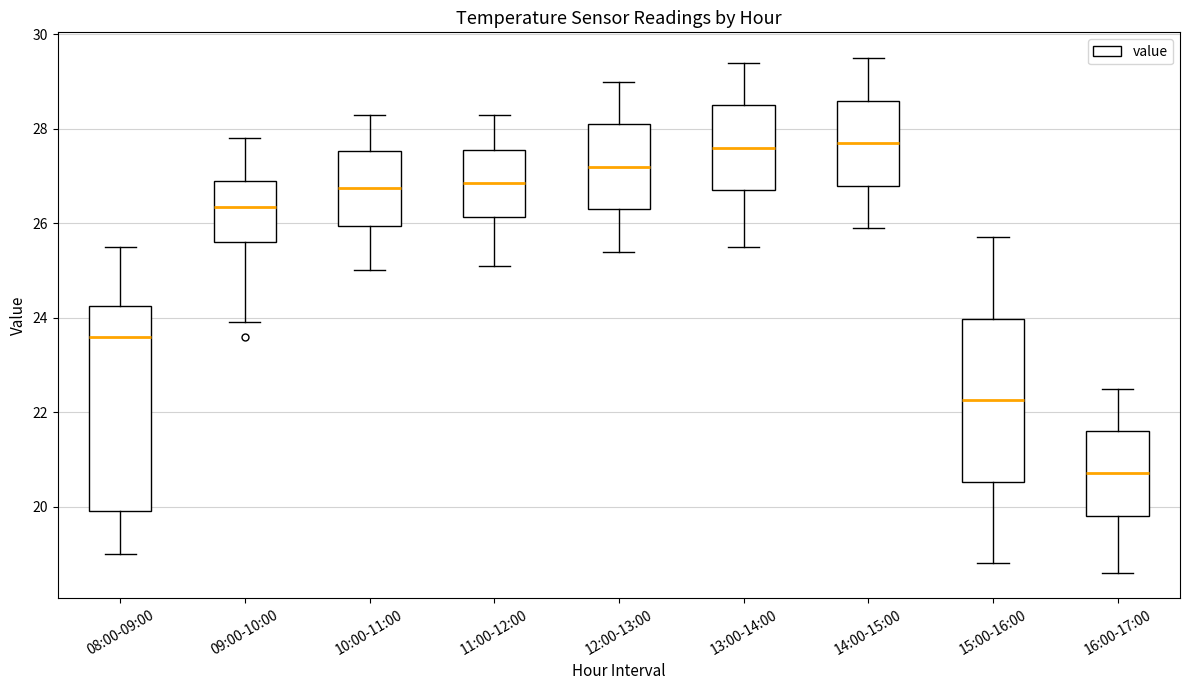

Where is the upper edge of the box for 08:00-09:00 on the y-axis? The values are not printed on the chart, so give them approximately, as read against the axis.

24.2